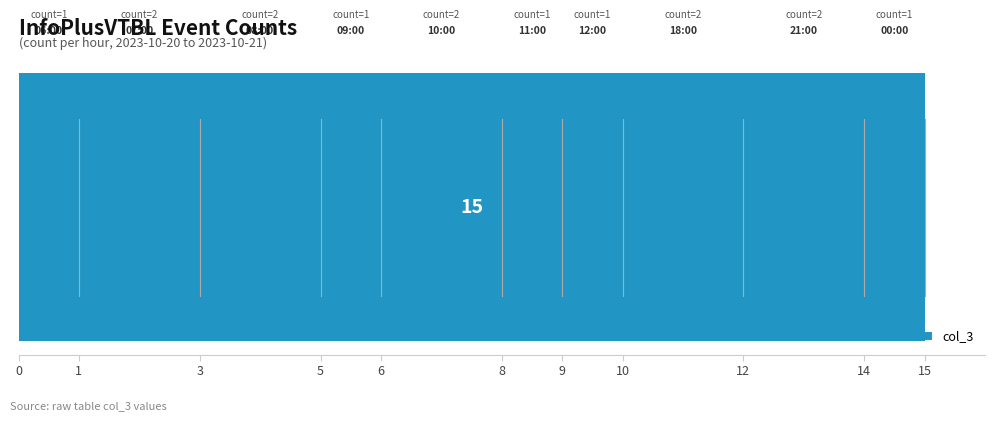

Reading left to right, list all the values displayed in this chart.

1	2	2	1	2	1	1	2	2	1